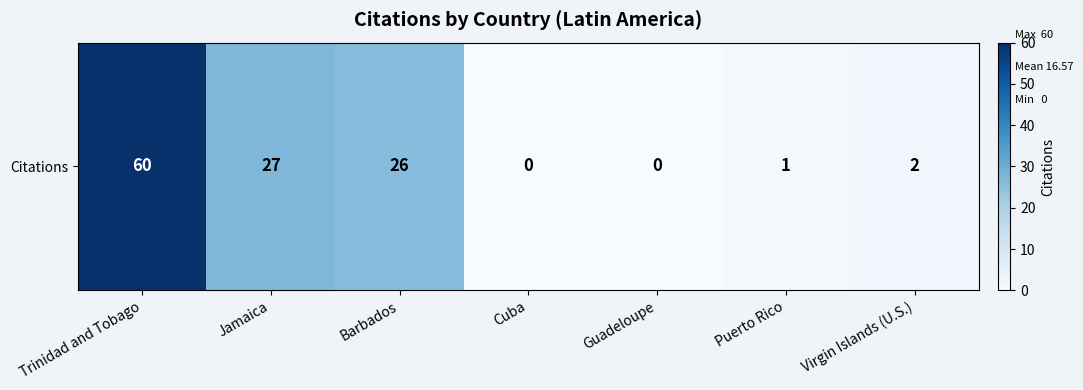

What is the sum of the values at Virgin Islands (U.S.) and Jamaica?

29